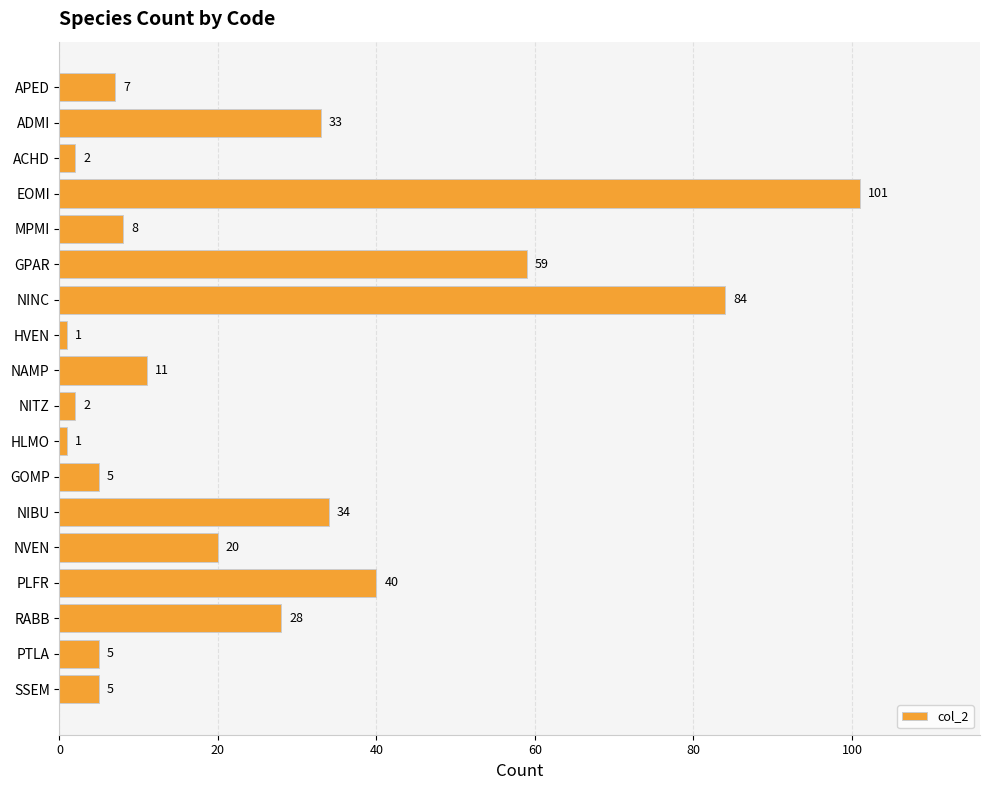

What is the change in value from APED to NAMP?

+4